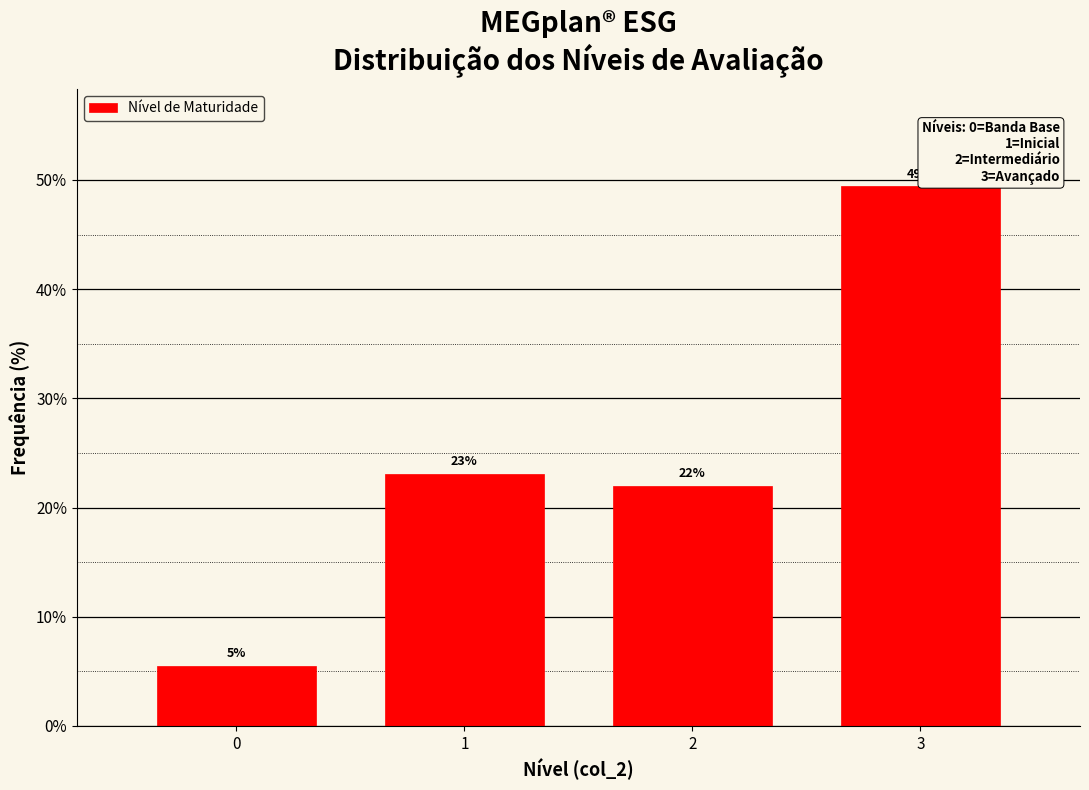

What is the maximum value shown in the chart?

49.5